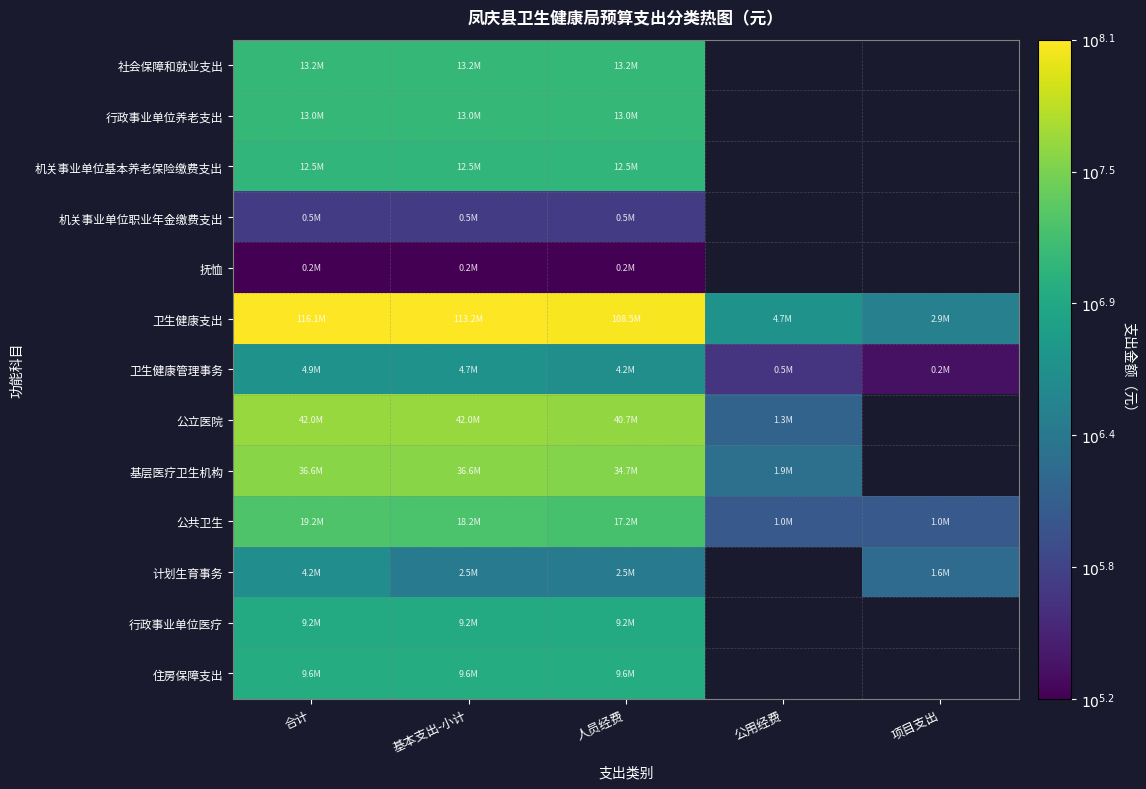

Rank the categories by 基层医疗卫生机构 value from lowest to highest.

公用经费, 项目支出, 人员经费, 合计, 基本支出-小计